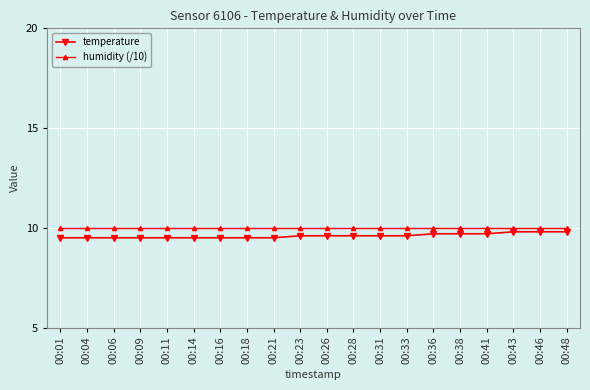

The humidity (/10) series shows 3.5 at 00:41. True or false?

False